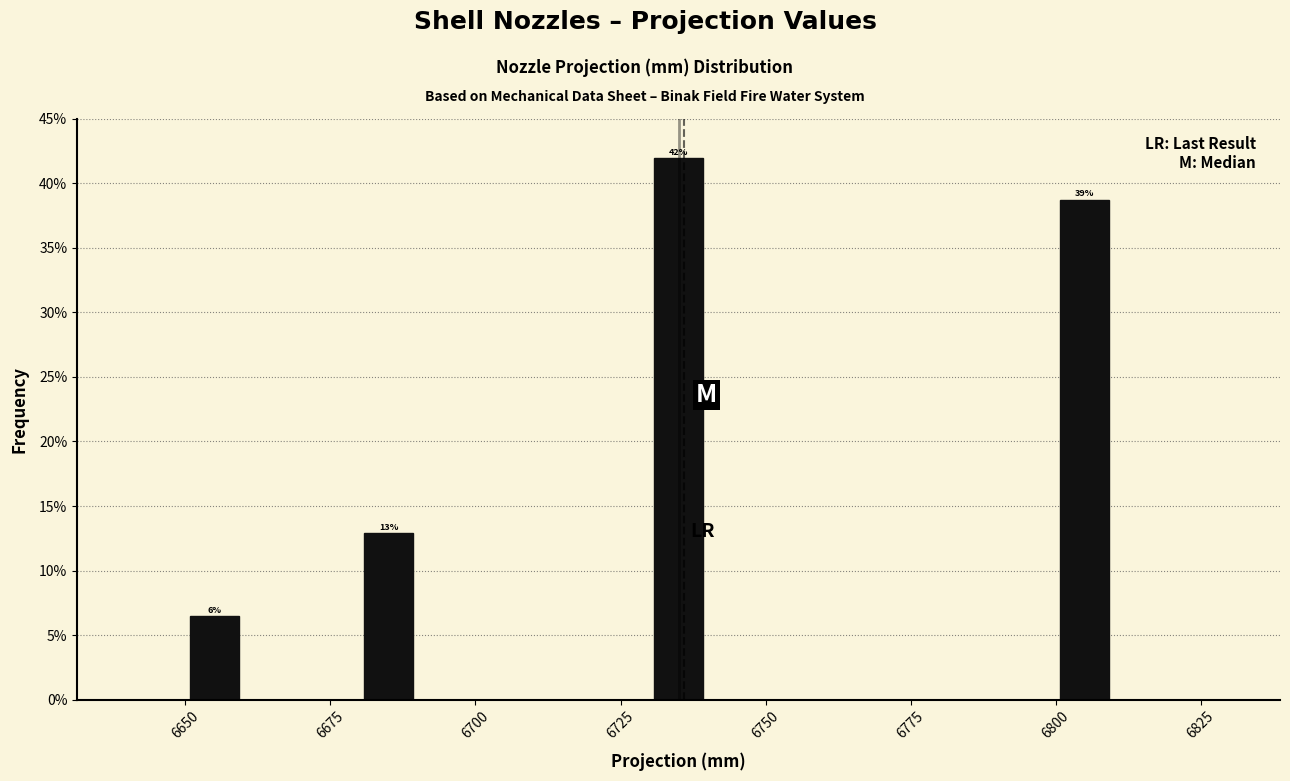

Read against the x-axis, roughly where is the centre of the tallest bar?

6735